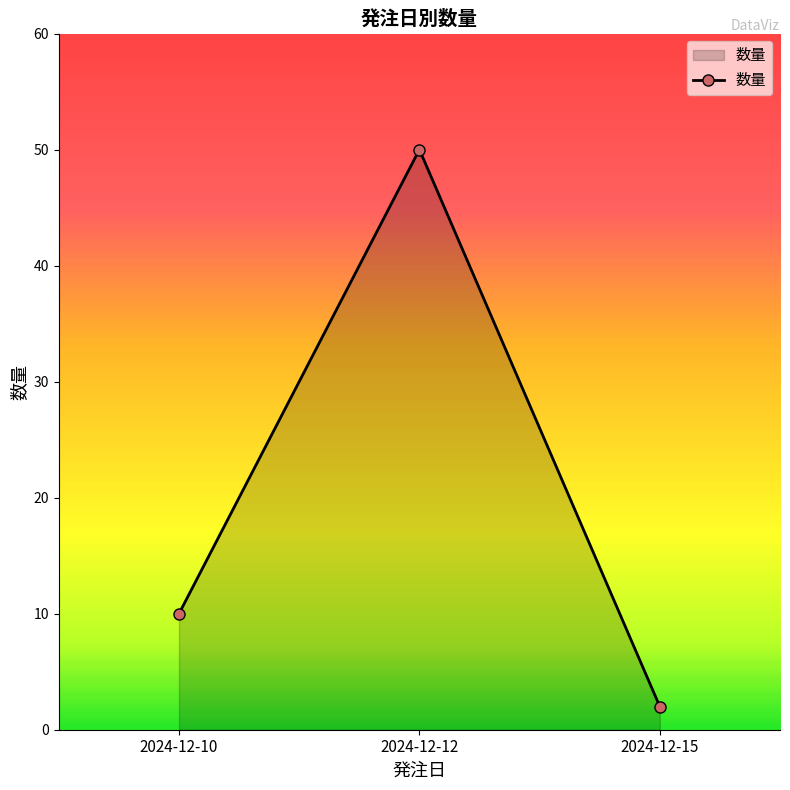

What is the difference between the values at 2024-12-10 and 2024-12-12?

40